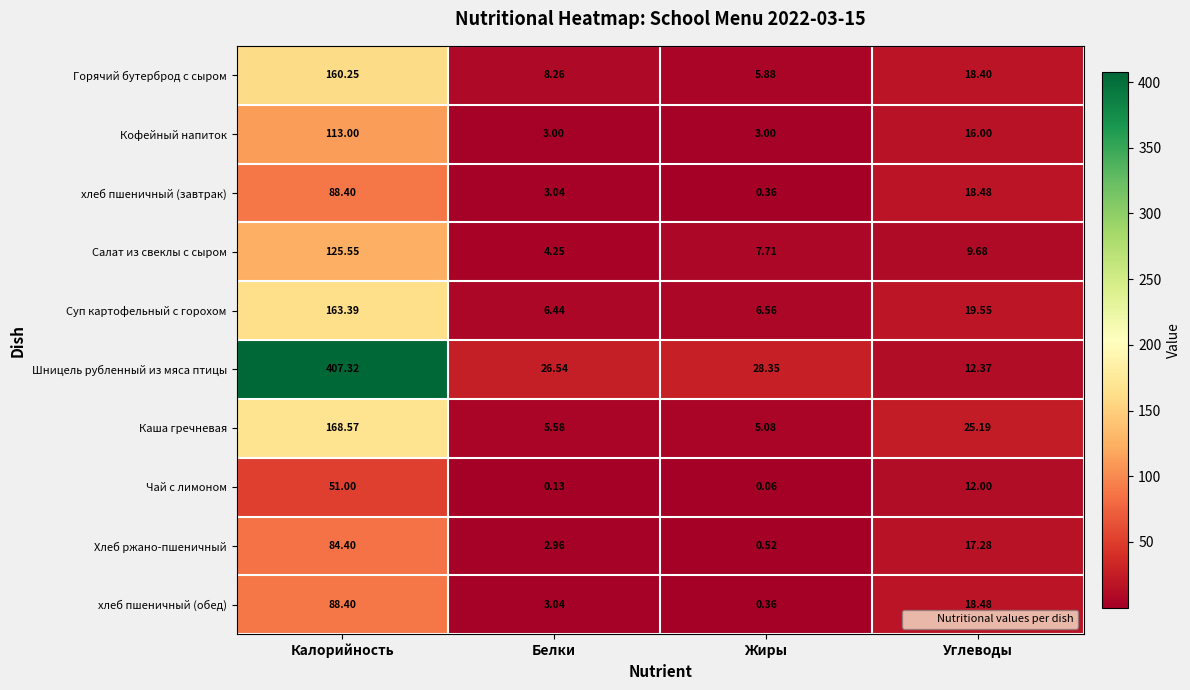

List the labels in order of хлеб пшеничный (завтрак) value, smallest first.

Жиры, Белки, Углеводы, Калорийность